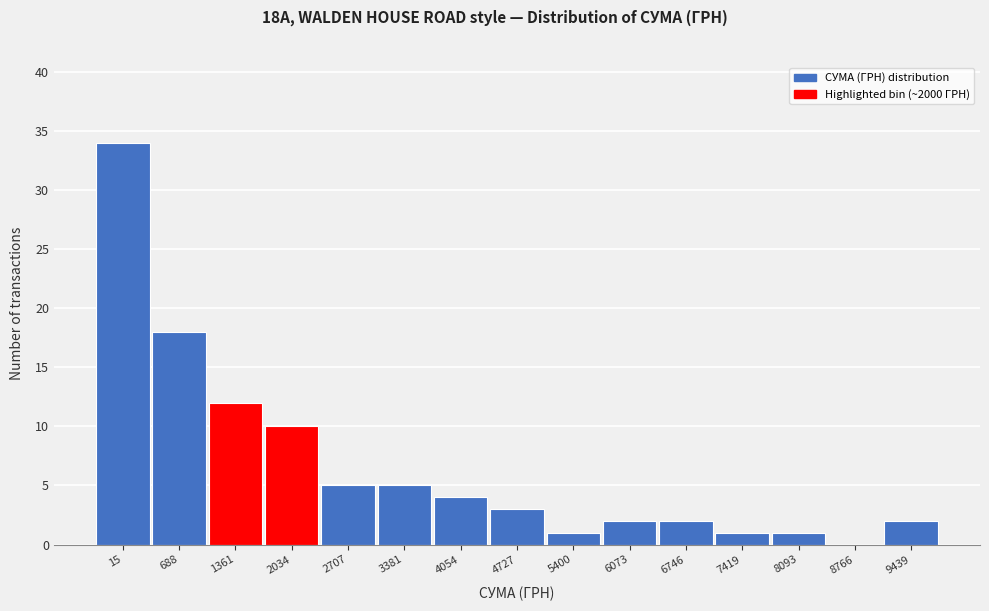

Reading left to right, what are all the values shown in this chart?

15=34	688=18	1361=12	2034=10	2707=5	3381=5	4054=4	4727=3	5400=1	6073=2	6746=2	7419=1	8093=1	8766=0	9439=2